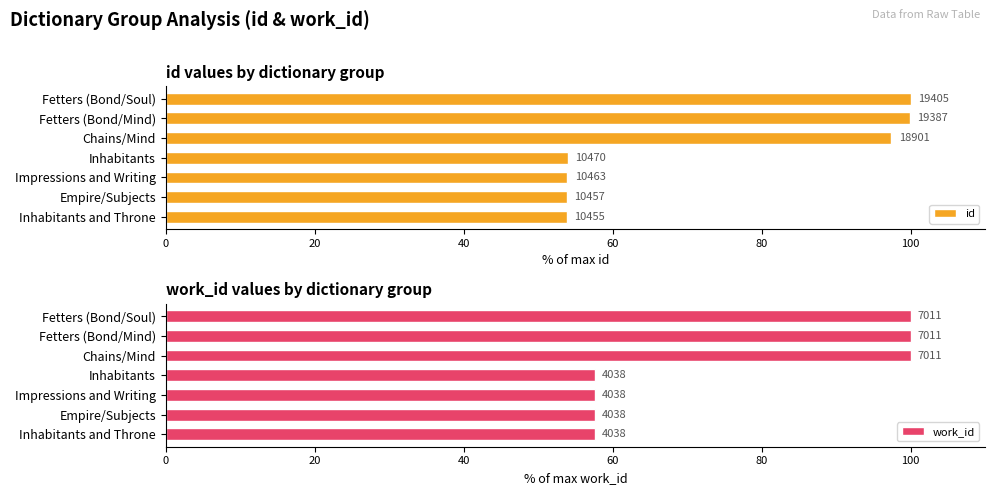

What is the average value of the work_id series?

75.8